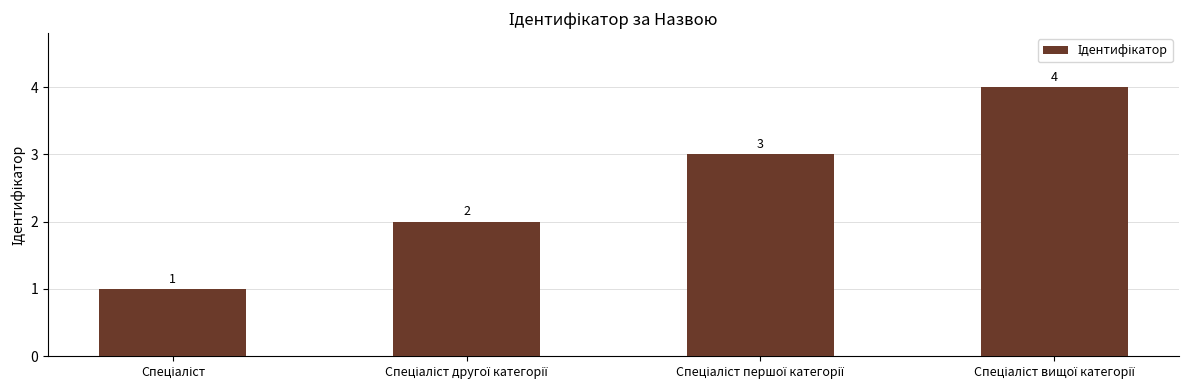

What is the difference between the maximum and minimum values?

3